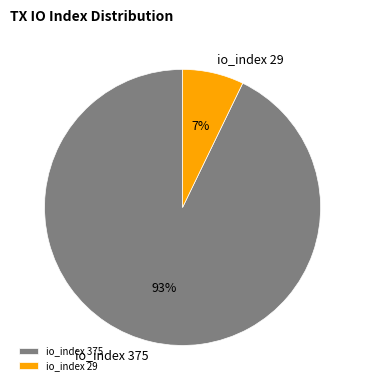

Is the sum of io_index 29 and io_index 375 greater than half?

Yes